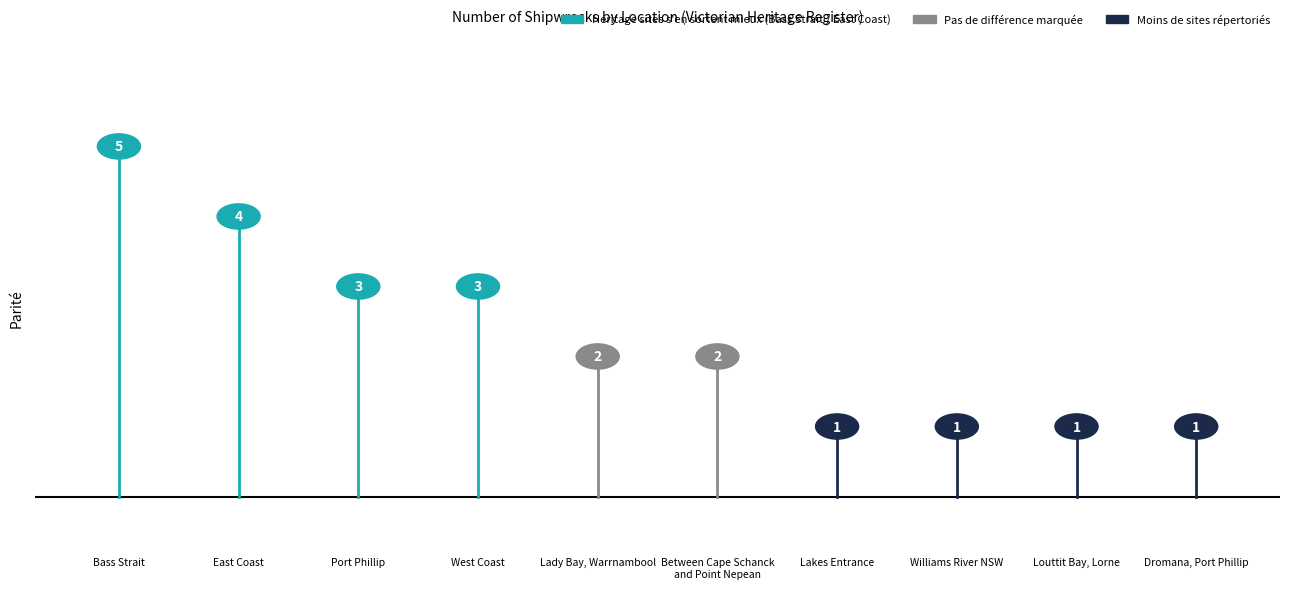

Is it true that the value at Between Cape Schanck
and Point Nepean is 2?

True